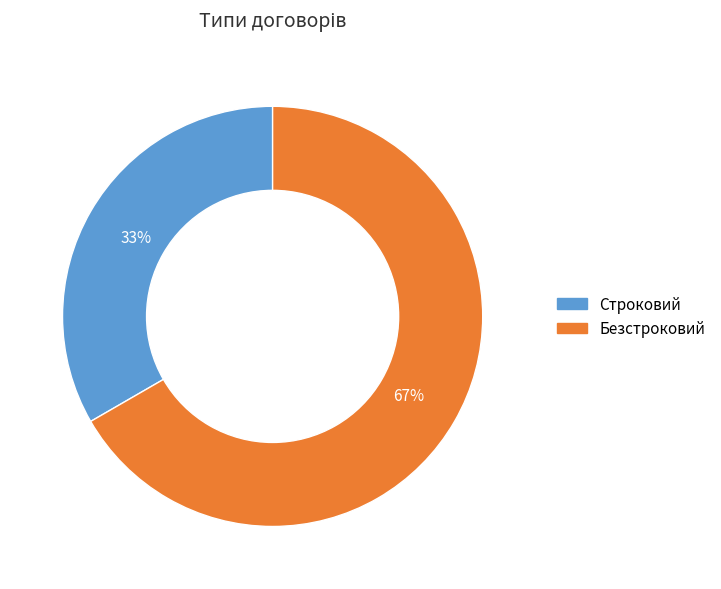

How many segments does this pie chart have?

2